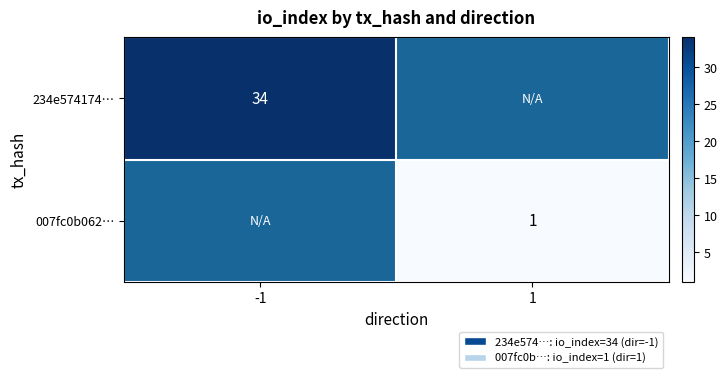

Is it true that 234e574174… equals 34 at -1?

True